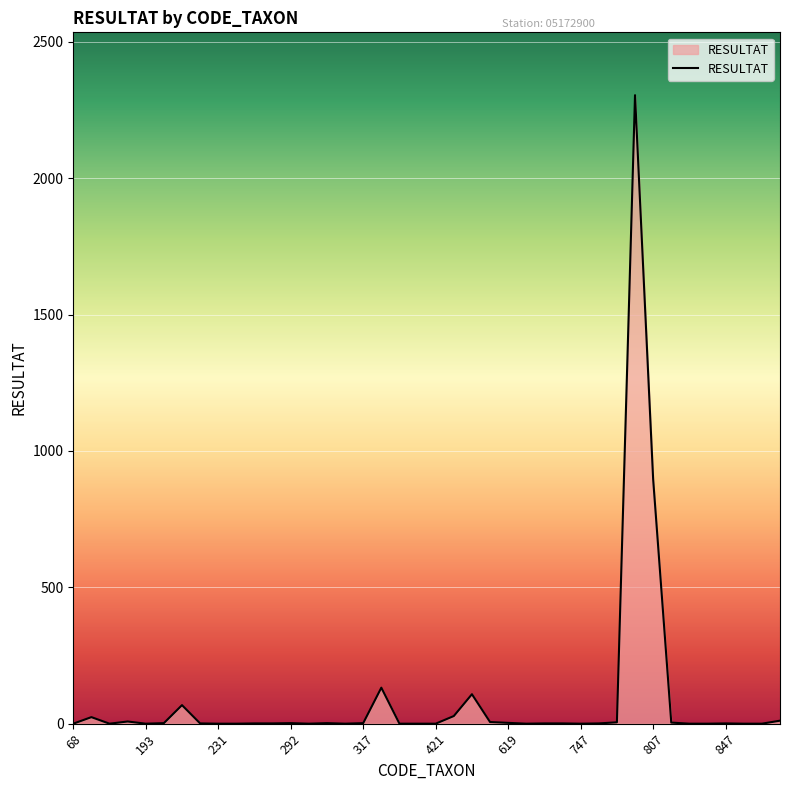

What is the difference between the maximum and minimum values?

2304